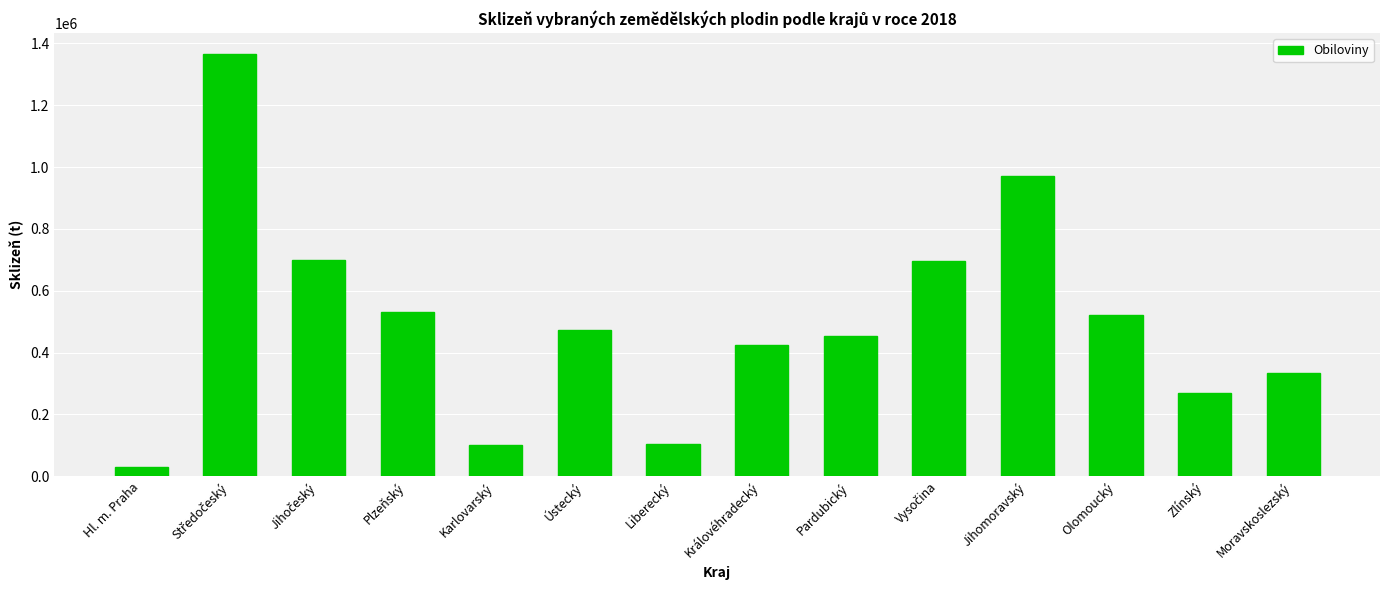

Which label corresponds to the smallest value in the chart?

Hl. m. Praha